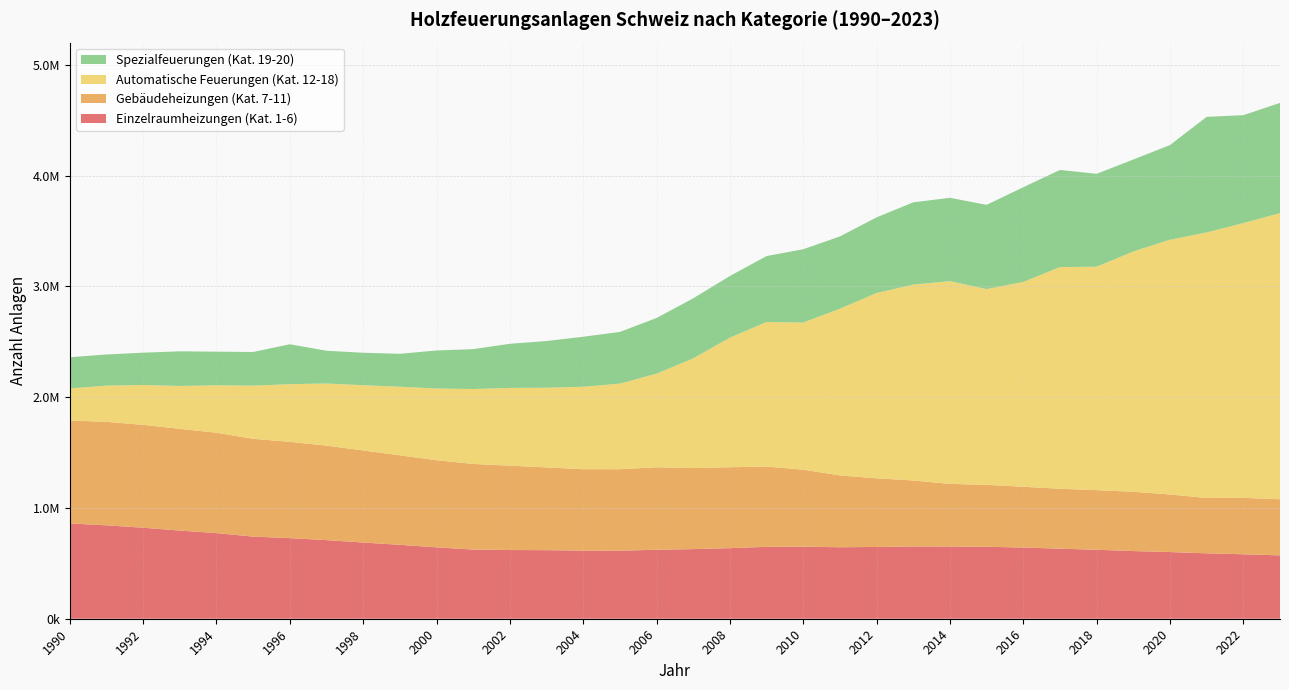

Reading right to left, list all the values displayed in this chart.

Einzelraumheizungen (Kat. 1-6): 571801	581817	590407	601986	610900	622635	632492	642518	649717	651890	652394	647783	645267	650567	649095	637043	628520	622608	614084	614970	618951	620194	624261	644300	667194	687714	709630	727725	741220	772926	795841	821533	843135	860231
Gebäudeheizungen (Kat. 7-11): 506894	509274	499611	519679	535167	537713	540790	548574	558621	565472	595447	619688	648319	694912	724106	730377	731326	744287	735269	734892	747144	760996	772922	786335	807671	831413	852867	868924	882807	906026	918422	928530	934198	928784
Automatische Feuerungen (Kat. 12-18): 2582443	2480200	2396438	2299217	2168877	2016897	2000765	1848971	1767097	1829638	1767795	1672956	1504810	1327506	1305531	1169372	990345	844690	772931	743788	719042	702141	676217	647591	619262	588543	560621	520577	479878	428124	386668	359486	326458	289802
Spezialfeuerungen (Kat. 19-20): 994633	973941	1043478	854417	829864	838489	876734	854889	760123	752439	742532	682550	652423	661956	594773	556775	541893	503034	466390	451566	421316	398282	359954	343042	297246	293115	295608	360308	303699	303429	312682	291736	281530	281506